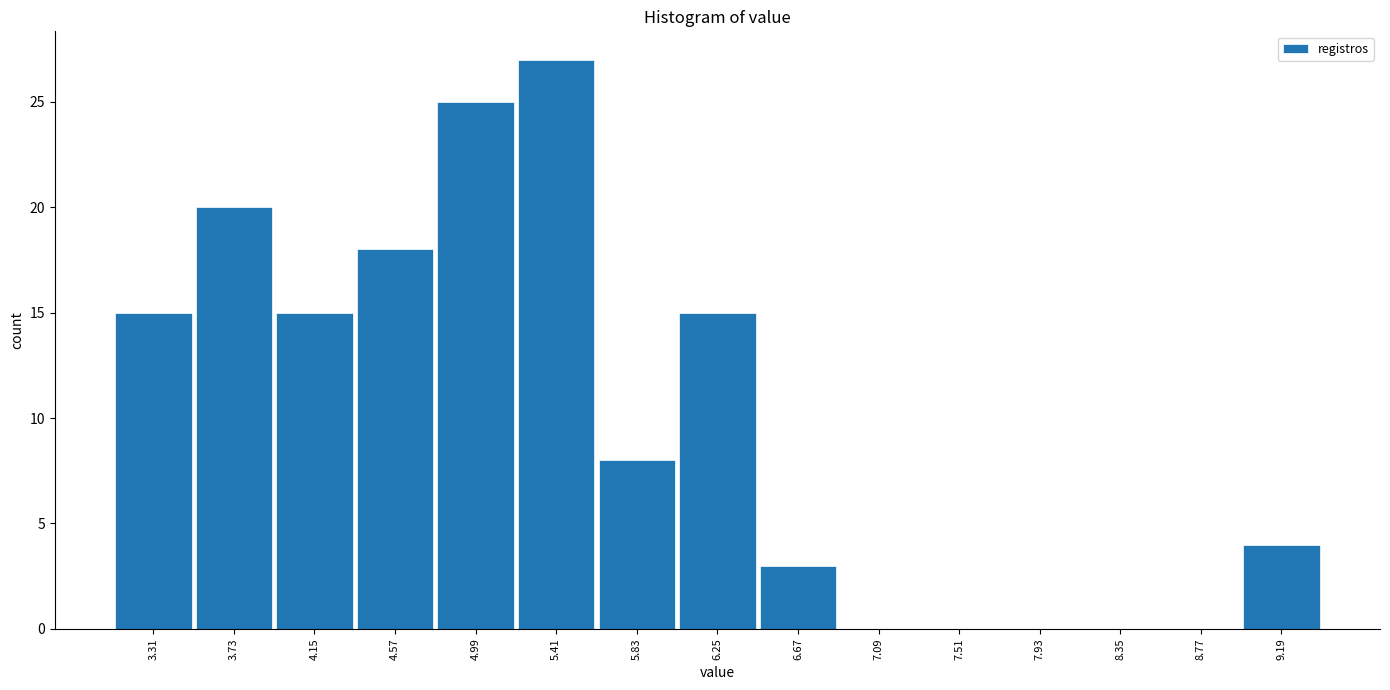

Which range on the x-axis has the tallest bar?

5.20 to 5.62